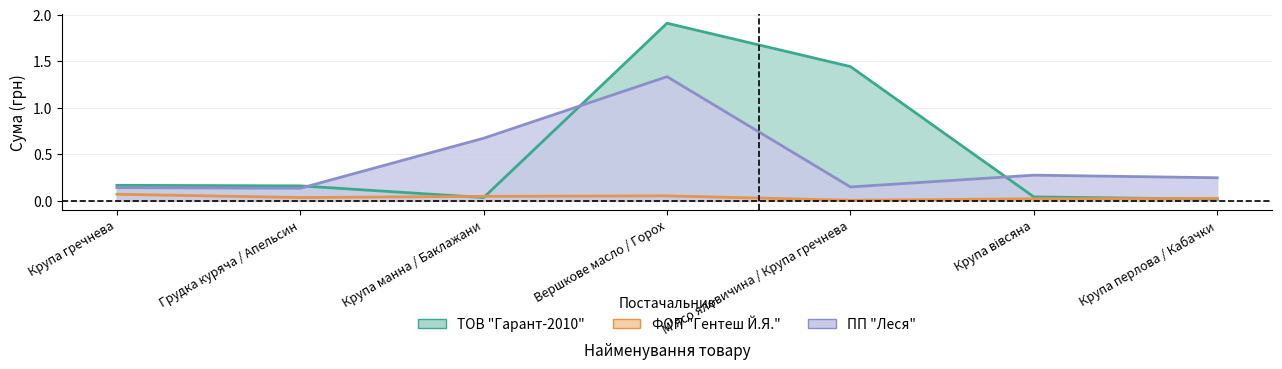

What is the total value across all series at Крупа манна / Баклажани?

0.8